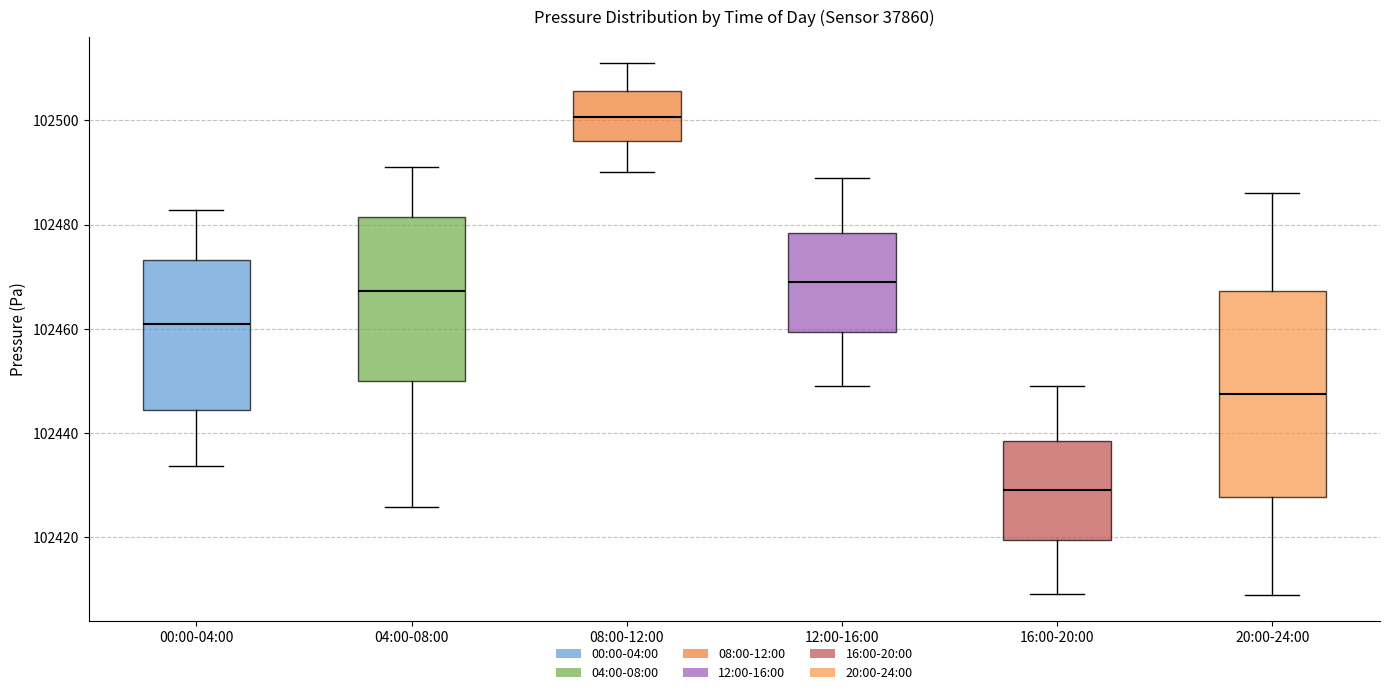

Reading left to right, read every box against the y-axis: the position of its median line, the range the box covers, and the ends of its whiskers. The values are not printed on the chart, so give them approximately, as read against the axis.

00:00-04:00: median 102460, box 102444 to 102474, whiskers 102434 to 102482
04:00-08:00: median 102468, box 102450 to 102482, whiskers 102426 to 102492
08:00-12:00: median 102500, box 102496 to 102506, whiskers 102490 to 102512
12:00-16:00: median 102468, box 102460 to 102478, whiskers 102450 to 102488
16:00-20:00: median 102428, box 102420 to 102438, whiskers 102410 to 102448
20:00-24:00: median 102448, box 102428 to 102468, whiskers 102408 to 102486